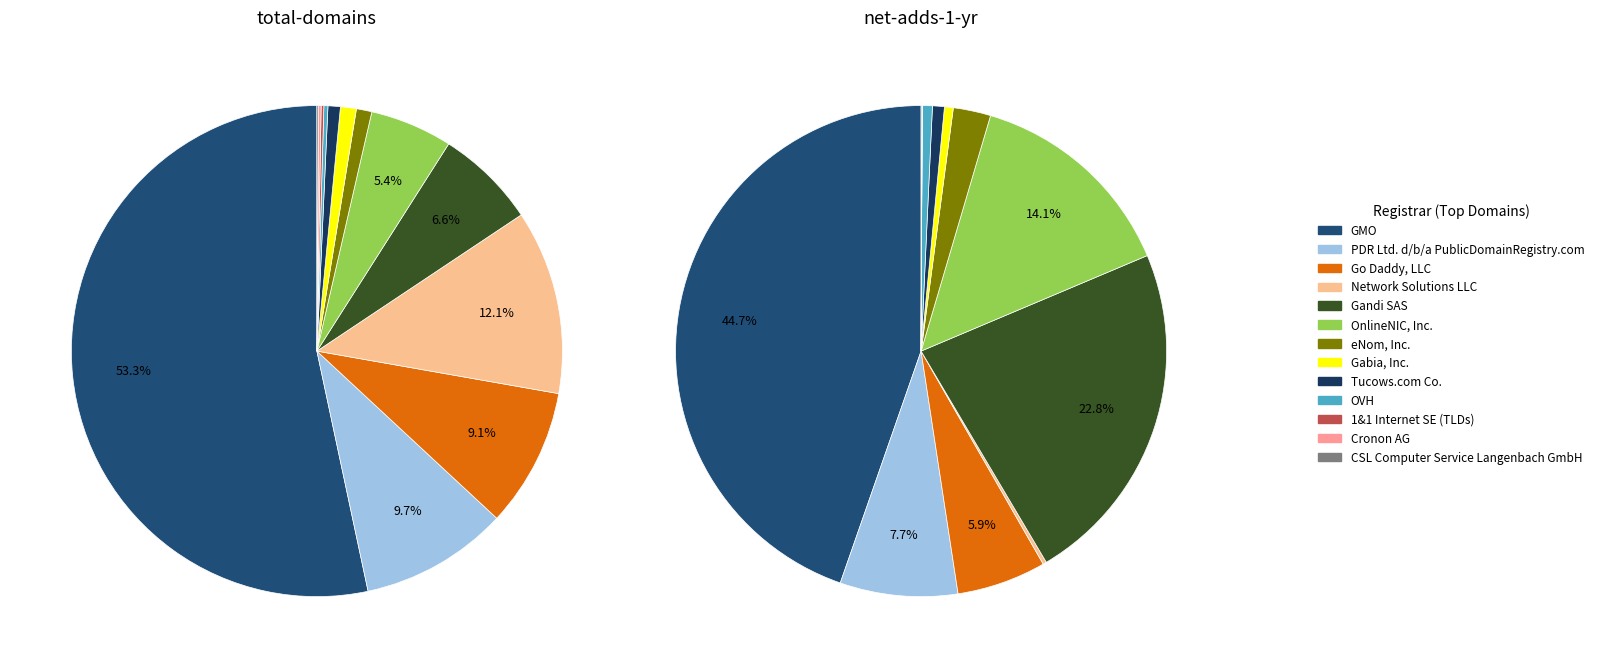

The Cronon AG slice represents 0% of the pie. True or false?

True